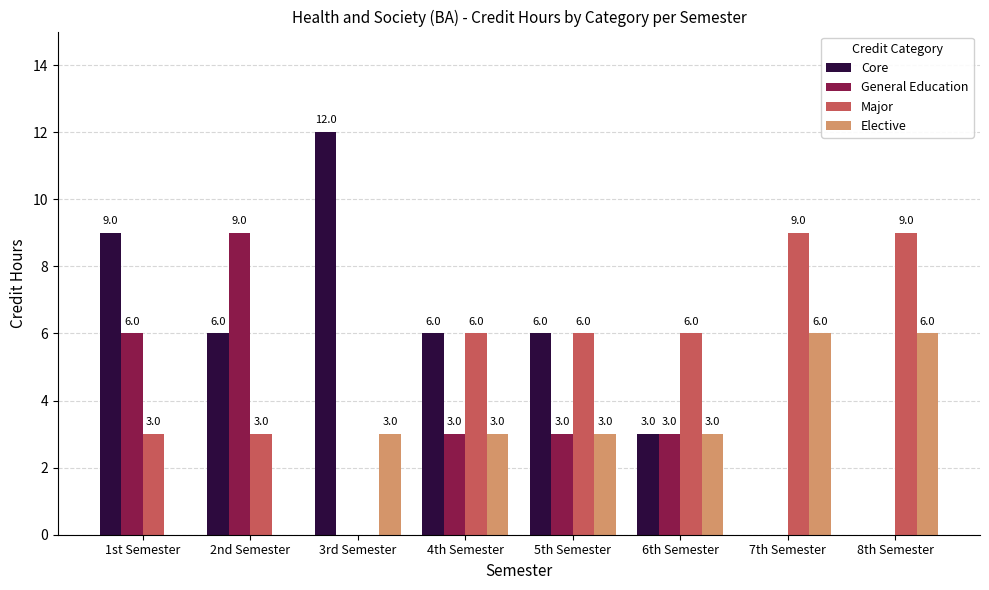

At which label does Core first exceed 6?

1st Semester